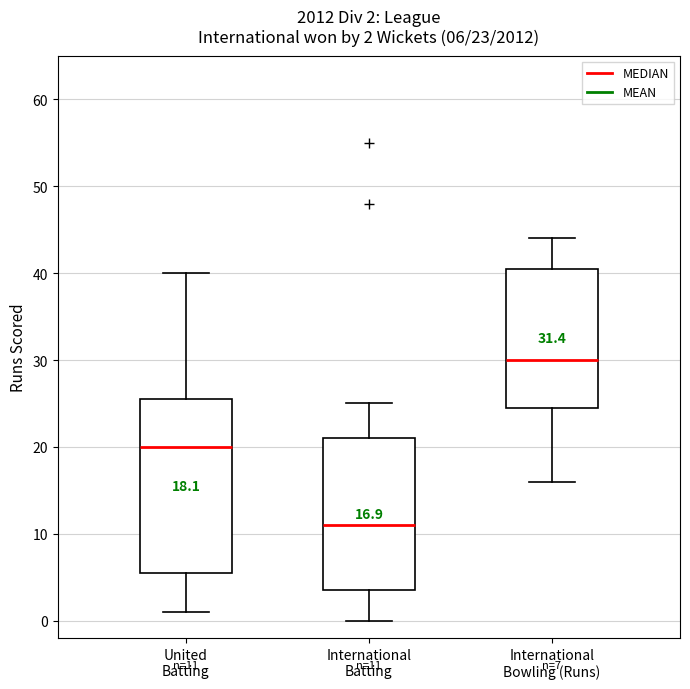

Which box is the tallest, from its lower edge to its upper edge?

United Batting